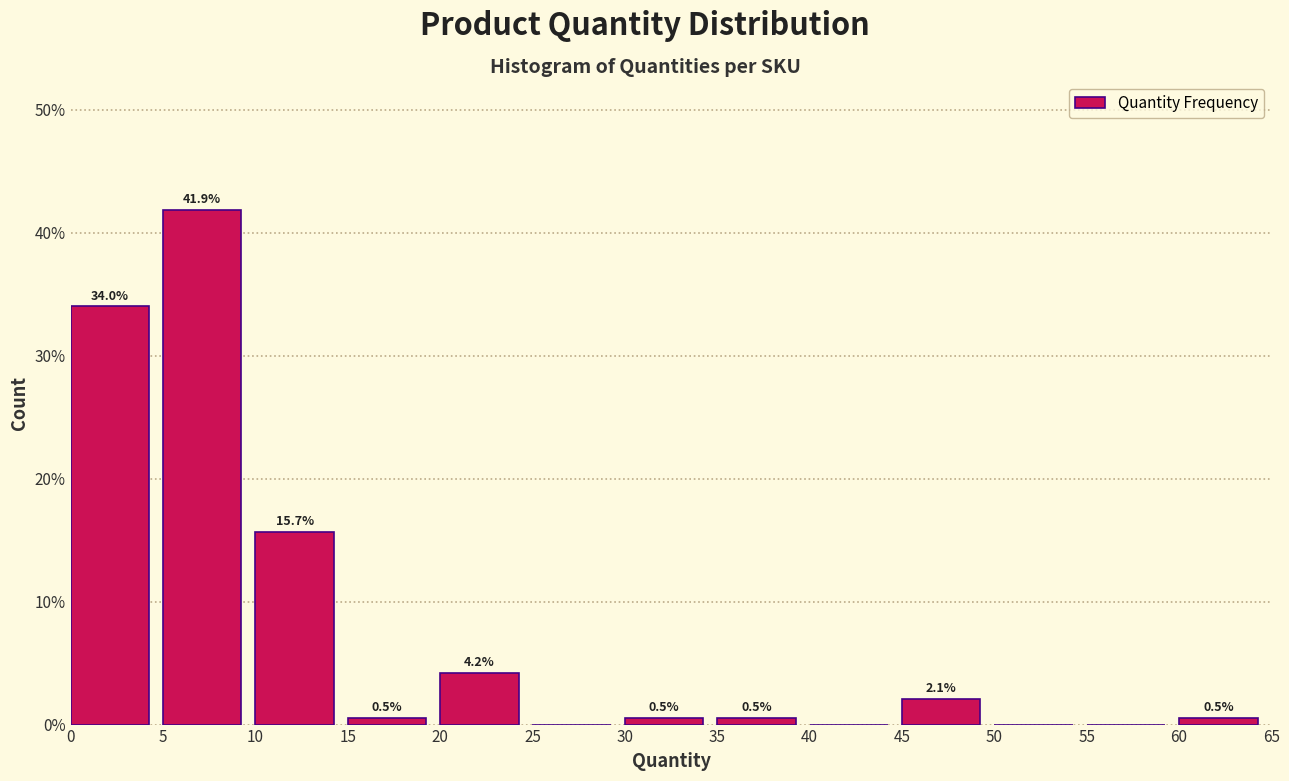

Over which range of the x-axis is the bar tallest?

5 to 10